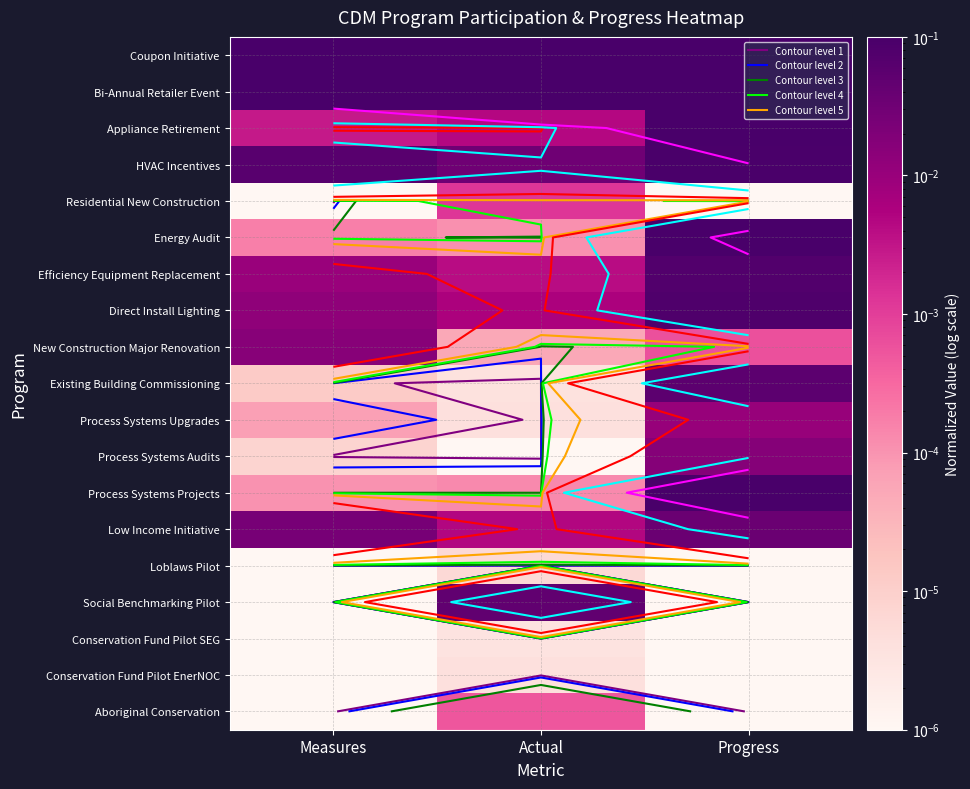

At how many categories does at least one series exceed 0?

3